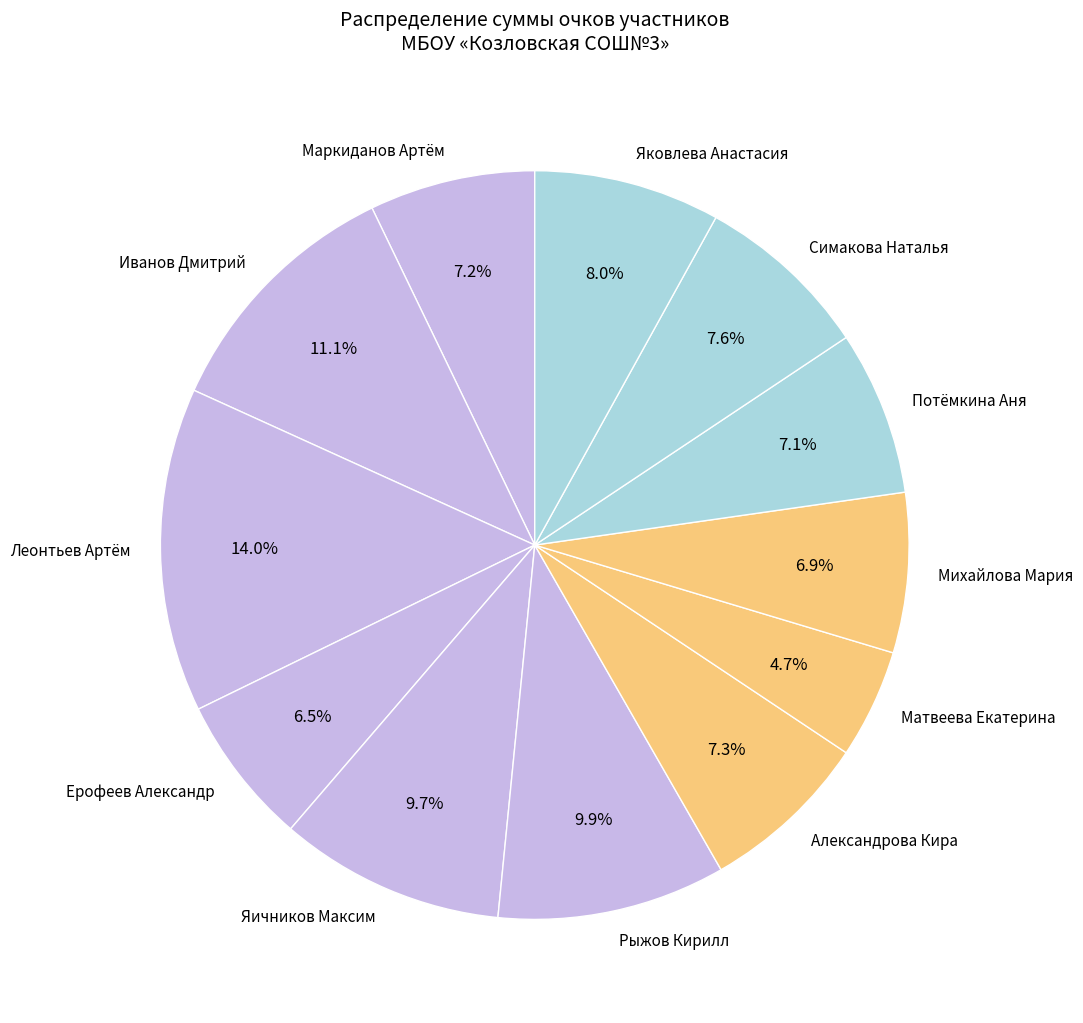

What percentage is the Матвеева Екатерина slice, to the nearest percent?

5%